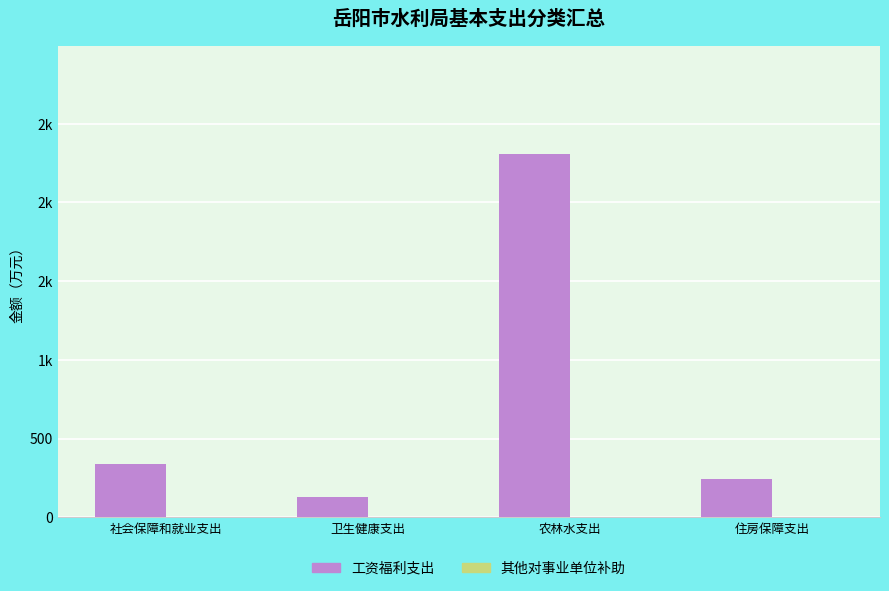

Reading left to right, transcribe all the data shown in this chart.

工资福利支出: 340.6	128.7	2304.7	241.2
其他对事业单位补助: 0.0	0.0	0.0	0.0